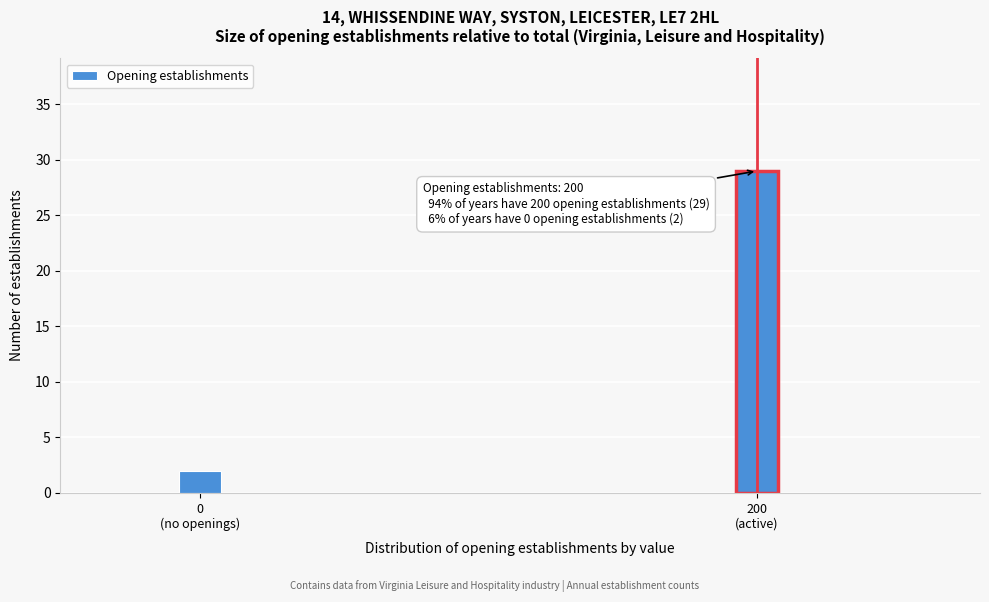

Reading left to right, extract all data points from this chart.

2	29